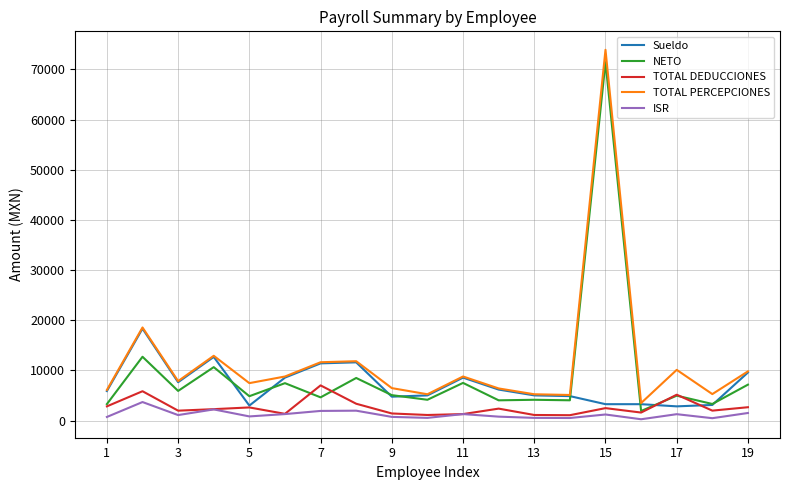

What is the minimum value for NETO?

1895.0